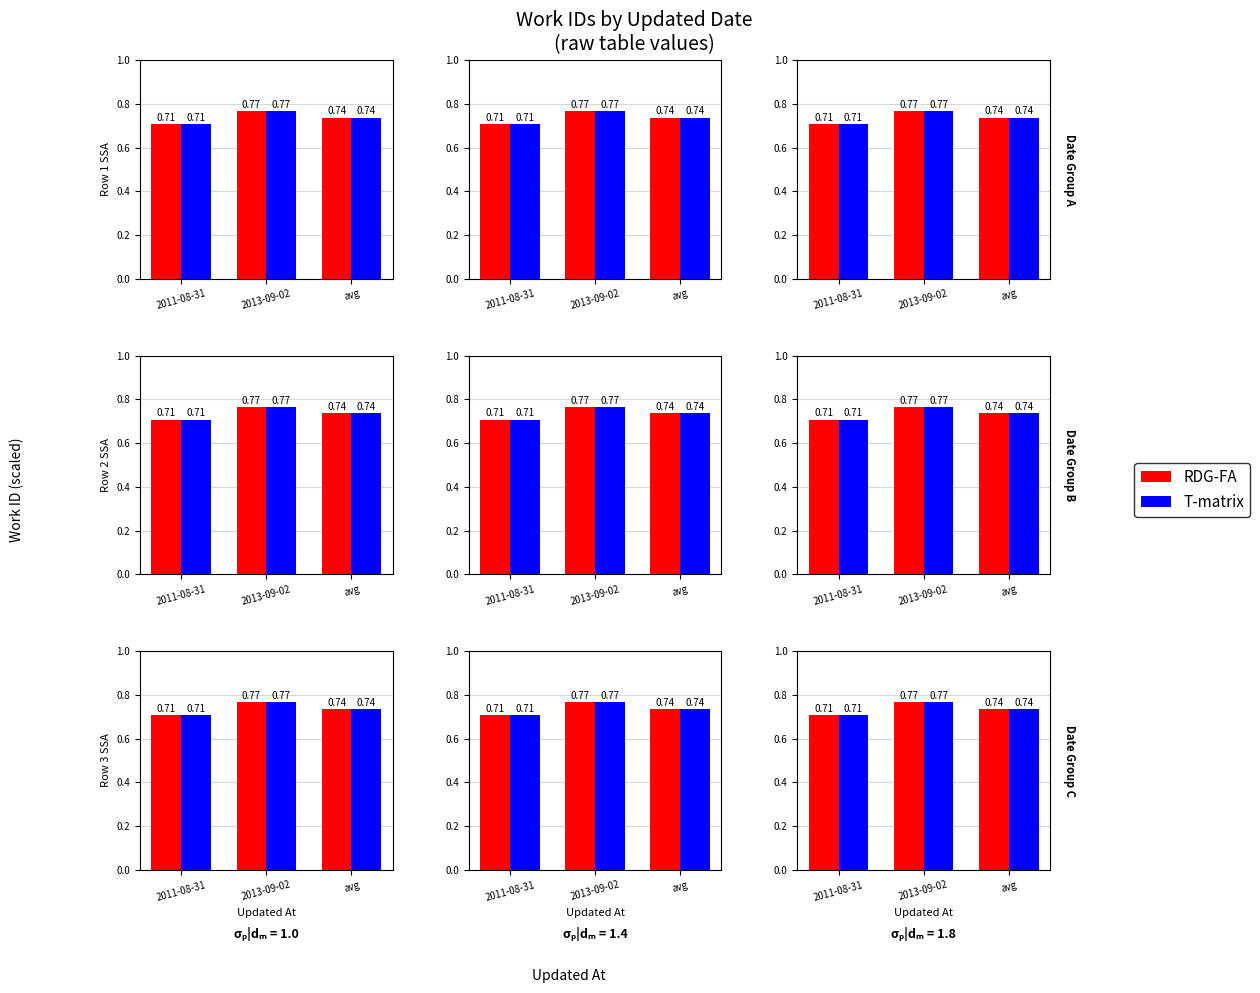

What is the label of the 3rd bar from the right?

2011-08-31